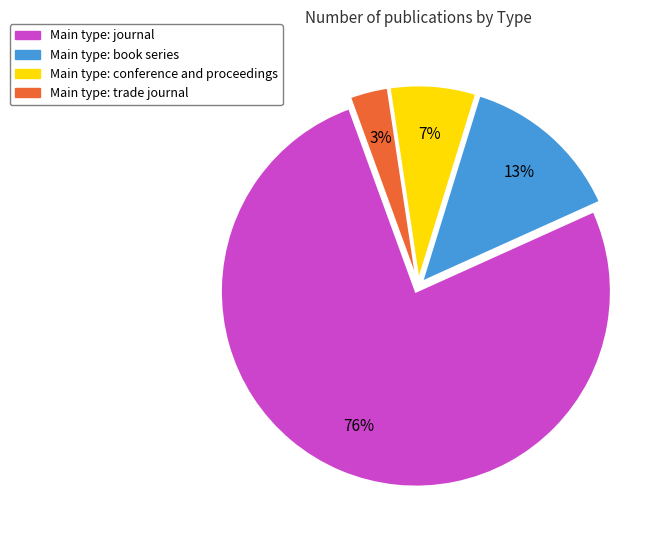

To the nearest percent, what is the average slice percentage?

25%